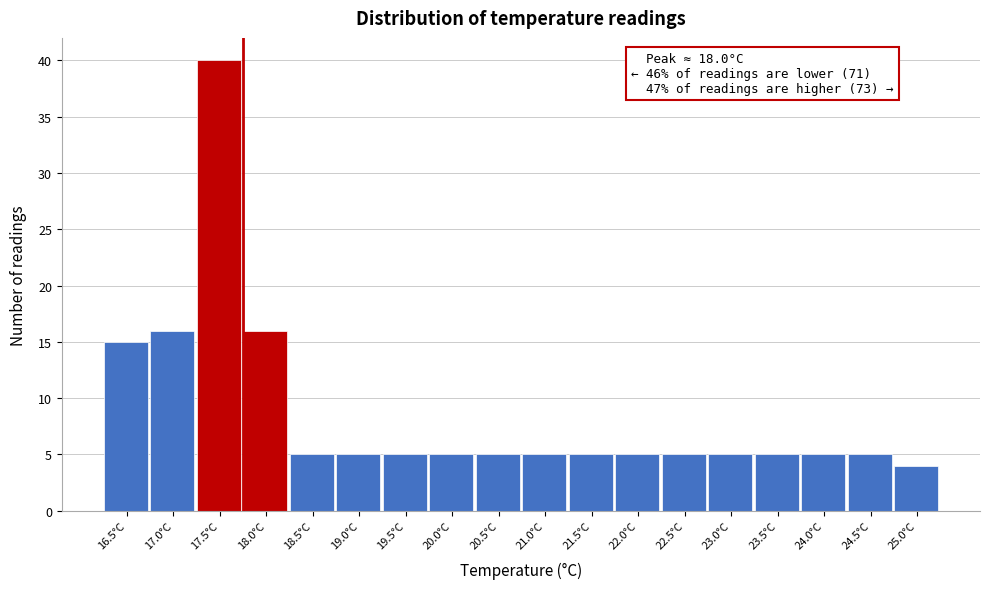

Reading left to right, transcribe all the data shown in this chart.

15	16	40	16	5	5	5	5	5	5	5	5	5	5	5	5	5	4